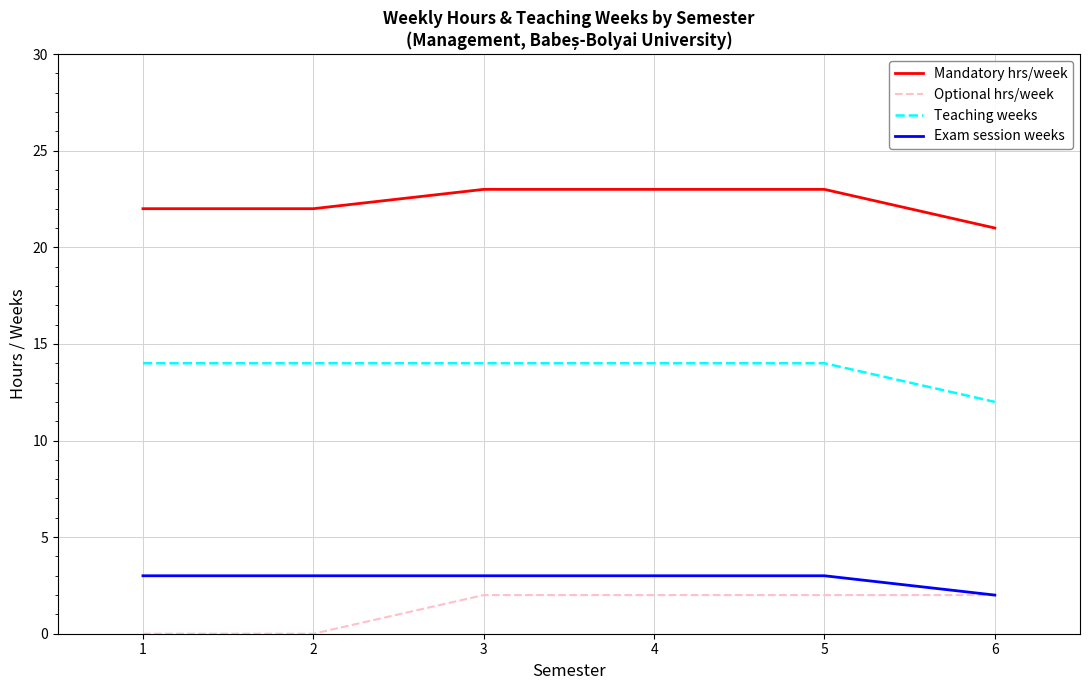

Is it true that Mandatory hrs/week equals 35 at 2?

False